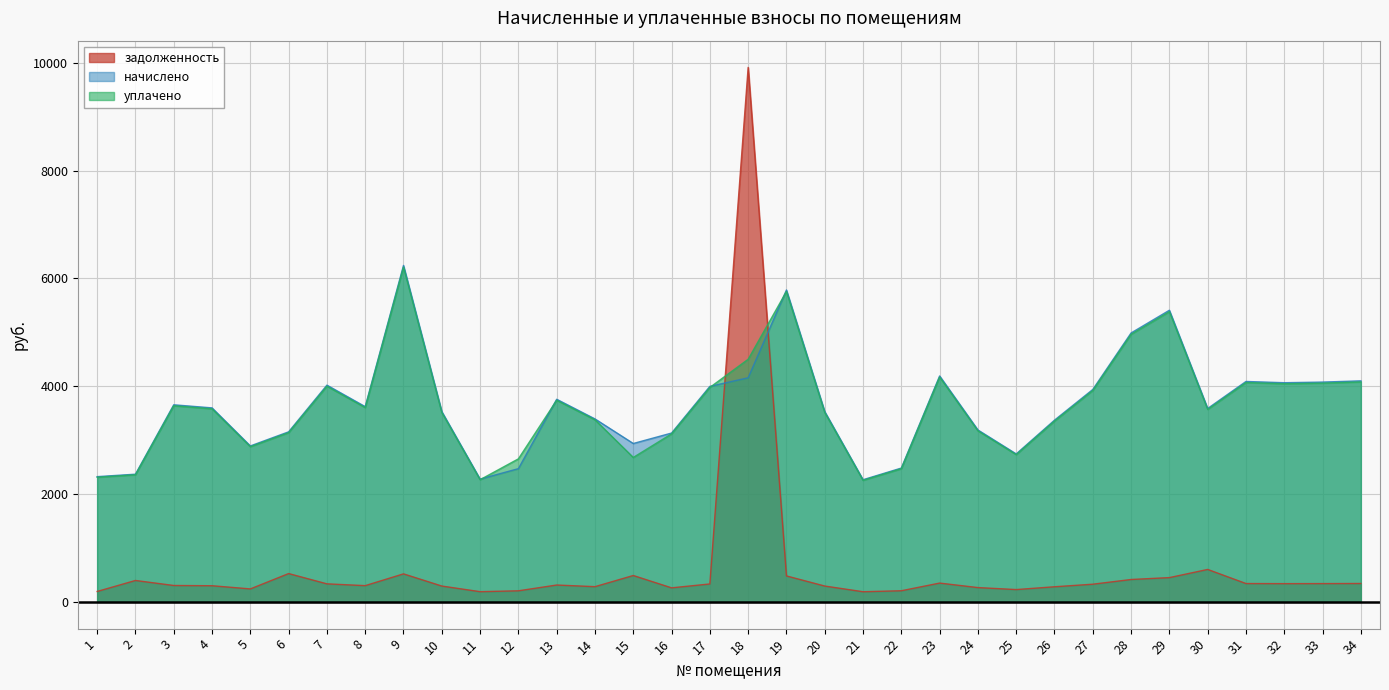

Which series changed the most between 5 and 23?

начислено